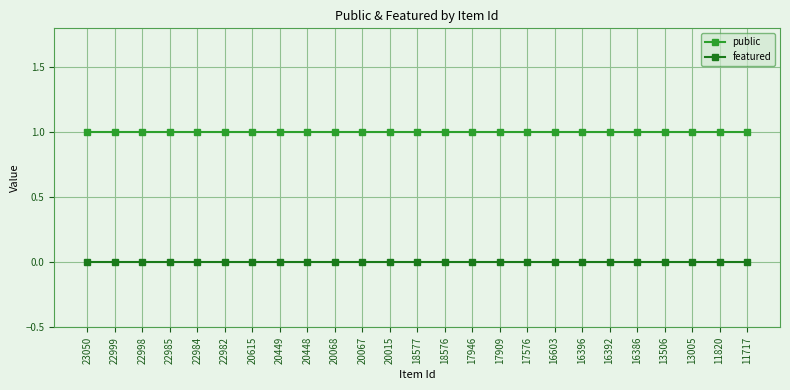

List the series in order of their overall mean, lowest first.

featured, public